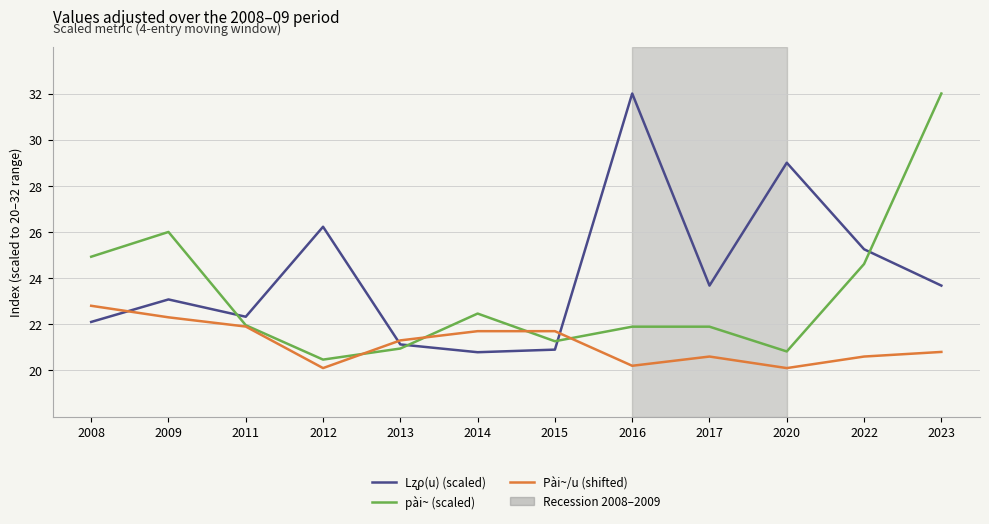

True or false: pài~ (scaled) has a value of 20.5 at 2012.

True